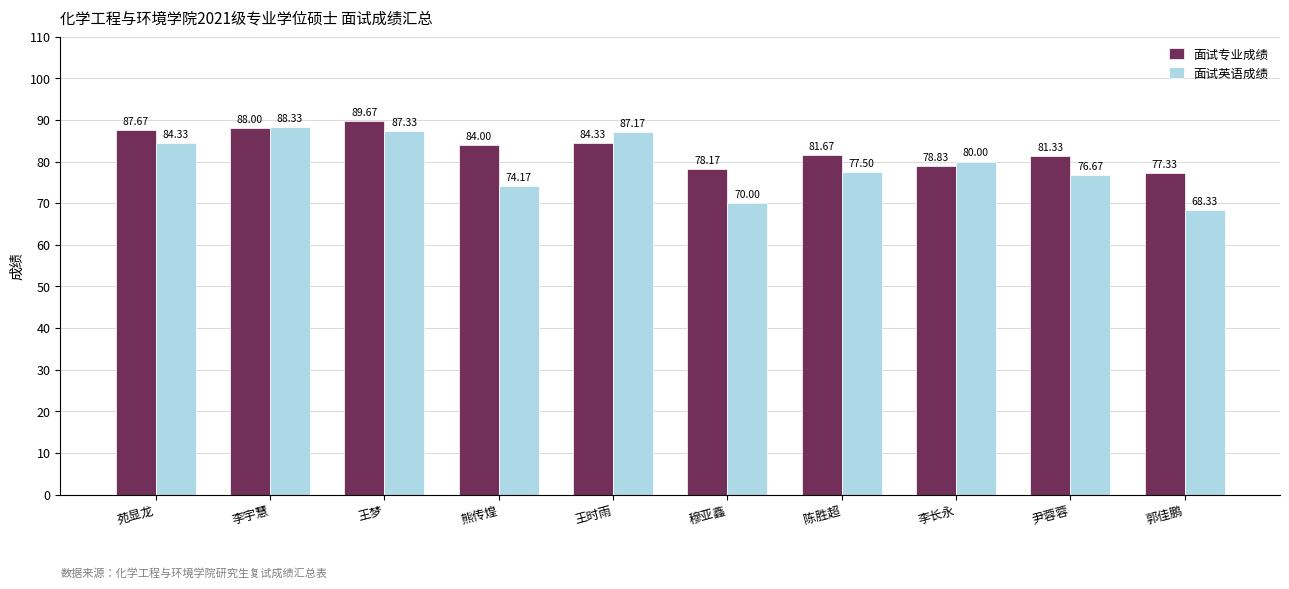

What is the average value of the 面试英语成绩 series?

79.4